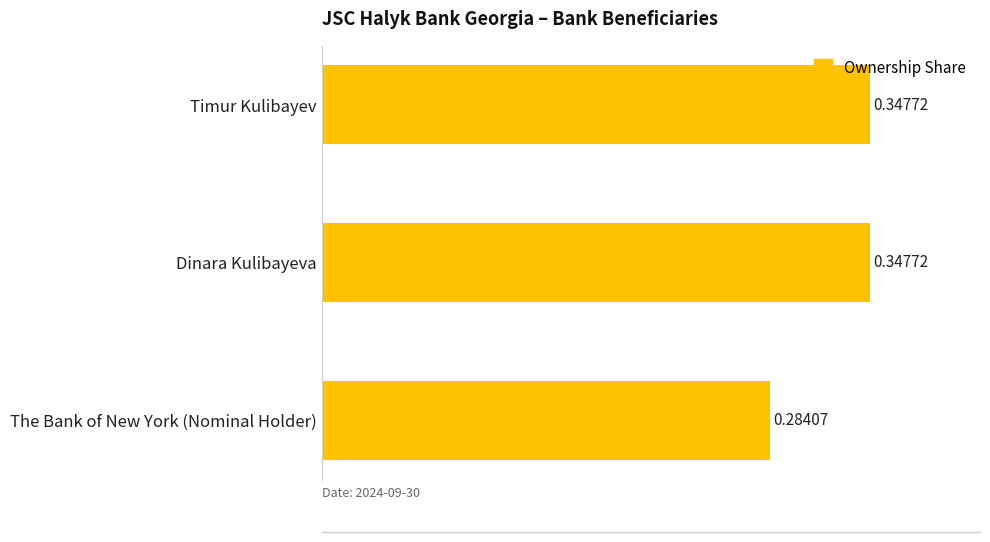

Which has a higher value, The Bank of New York (Nominal Holder) or Timur Kulibayev?

Timur Kulibayev